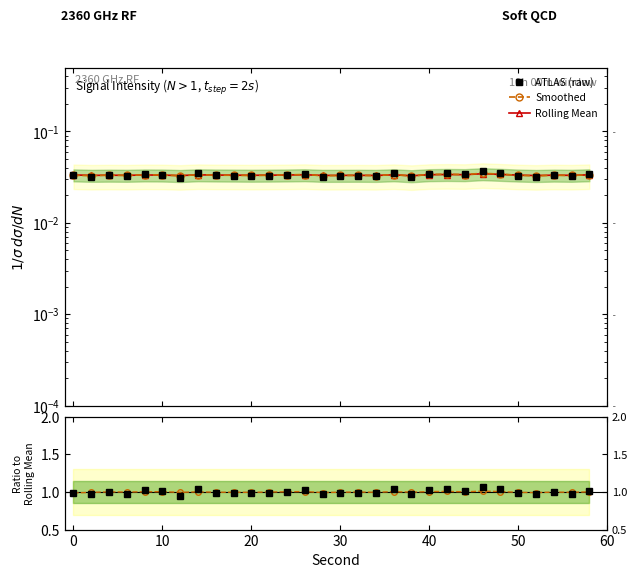

True or false: Raw ratio and Rolling Mean cross at least once.

False